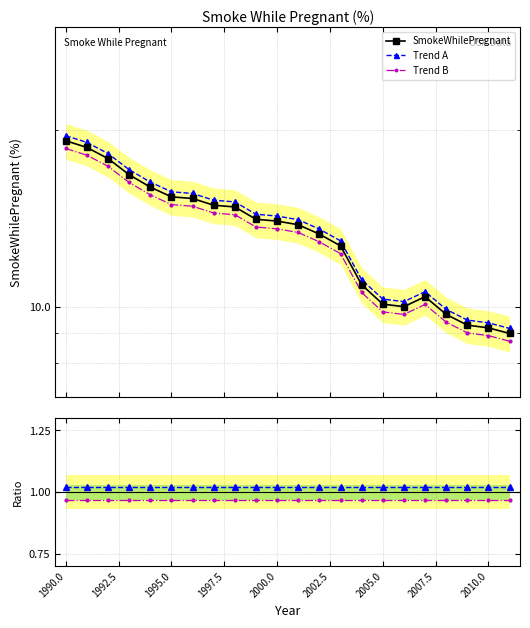

Which series changed the most between 2002.5 and 15?

SmokeWhilePregnant